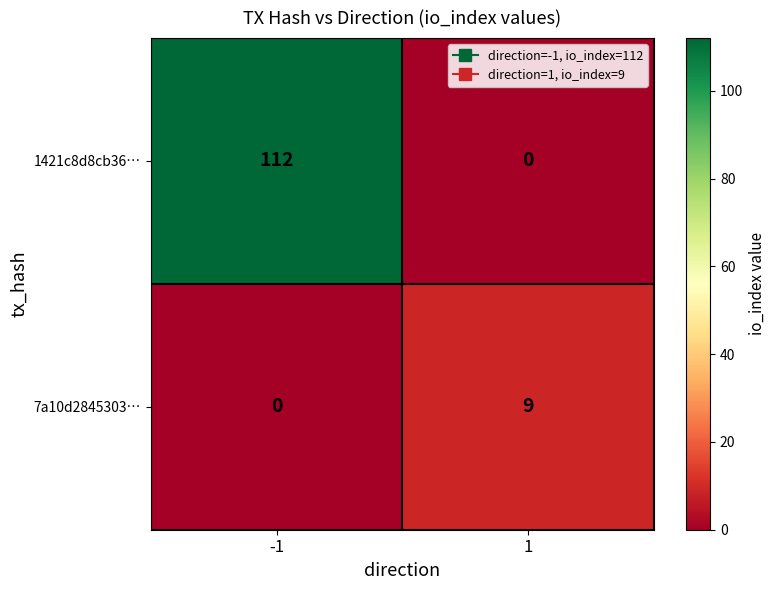

Which series has the largest range (max minus min)?

1421c8d8cb36…